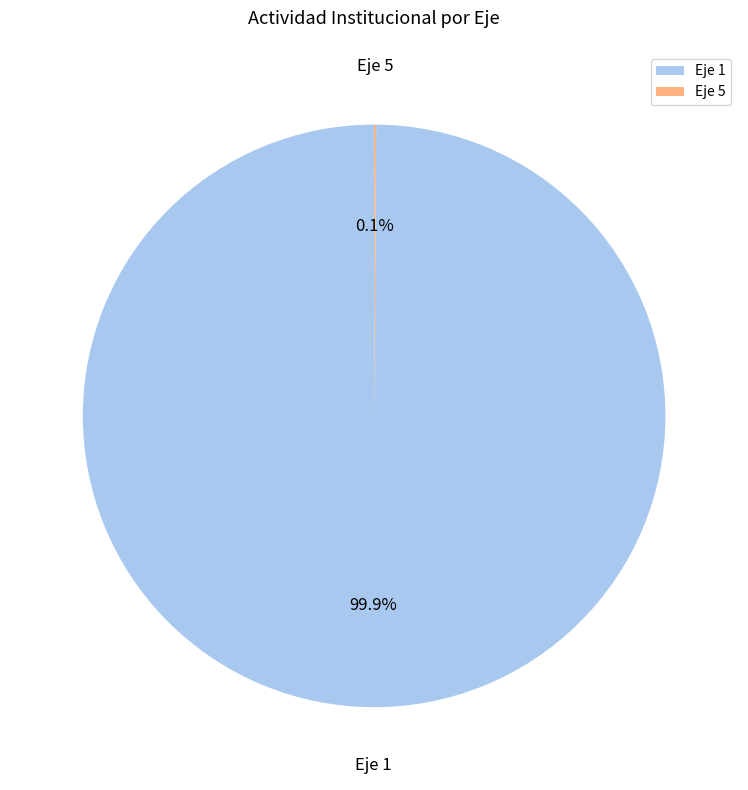

Which slice is the largest?

Eje 1